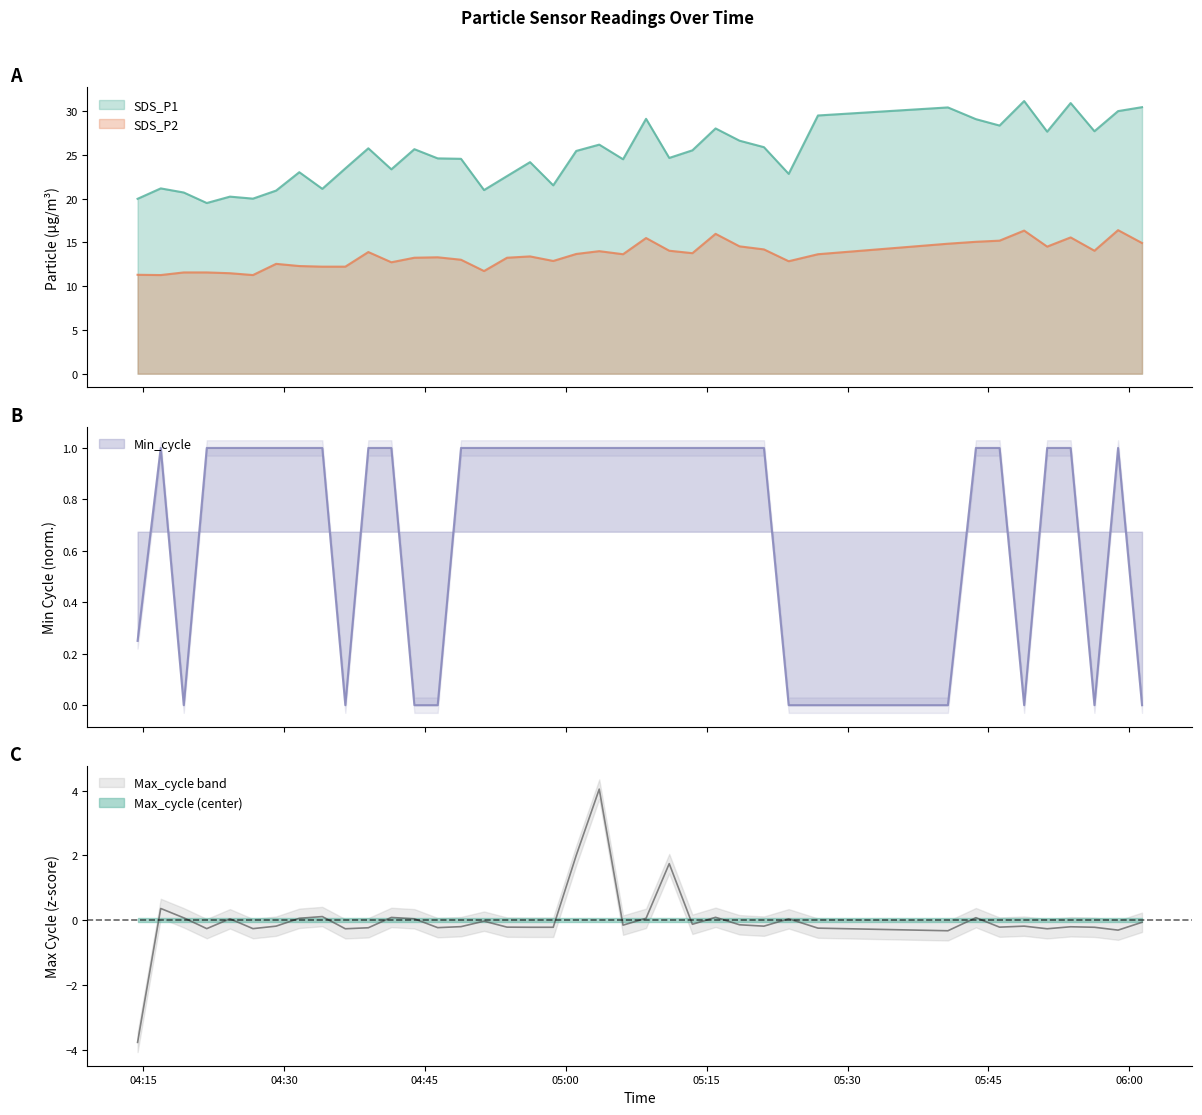

Count the number of data series in this chart.

4